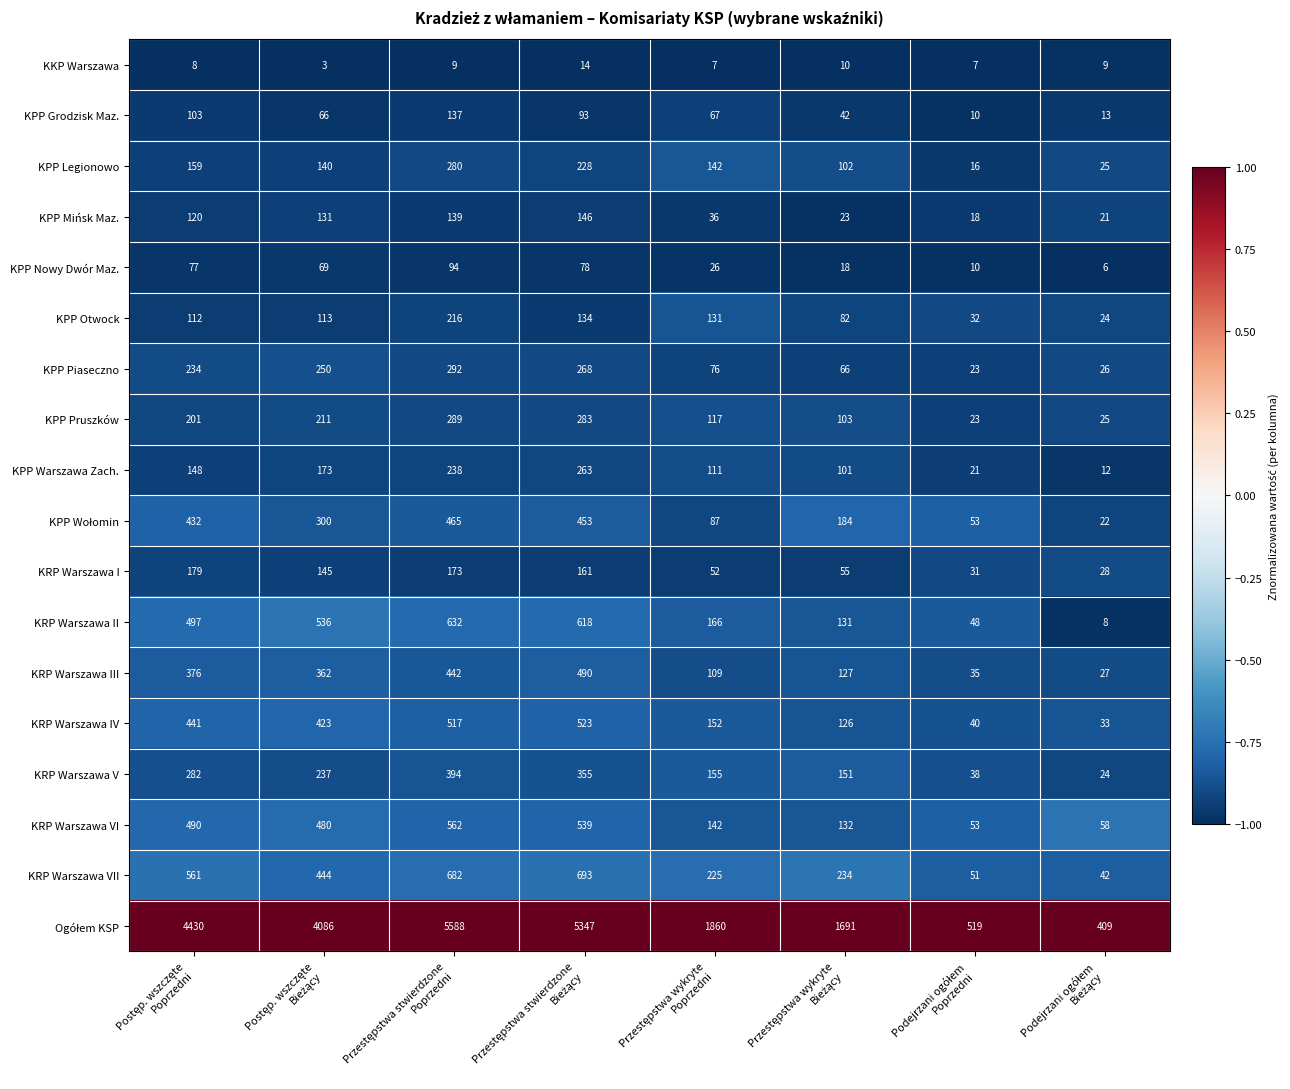

At how many categories does at least one series exceed 3462?

4